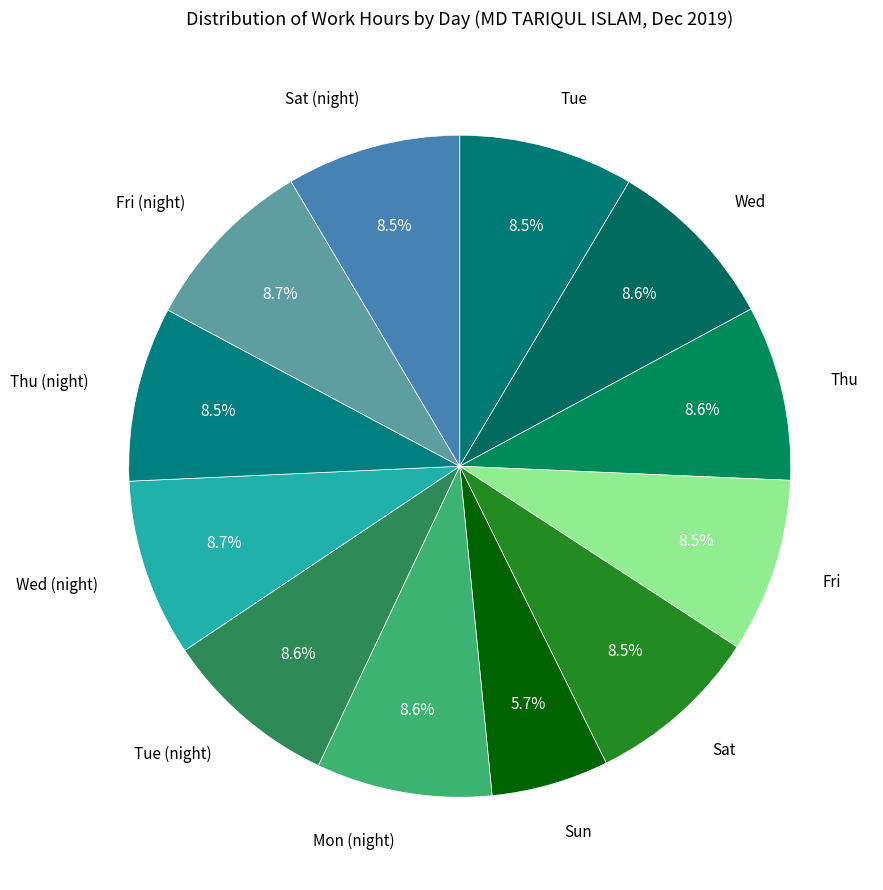

Which slice is the largest?

Wed (night)